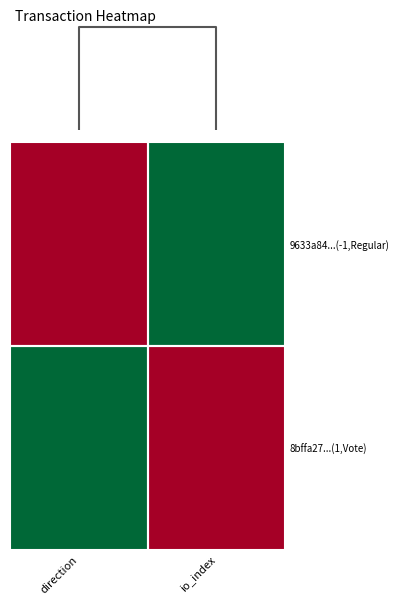

Reading right to left, extract all data points from this chart.

9633a84...(-1,Regular): io_index=1	direction=0
8bffa27...(1,Vote): io_index=0	direction=1